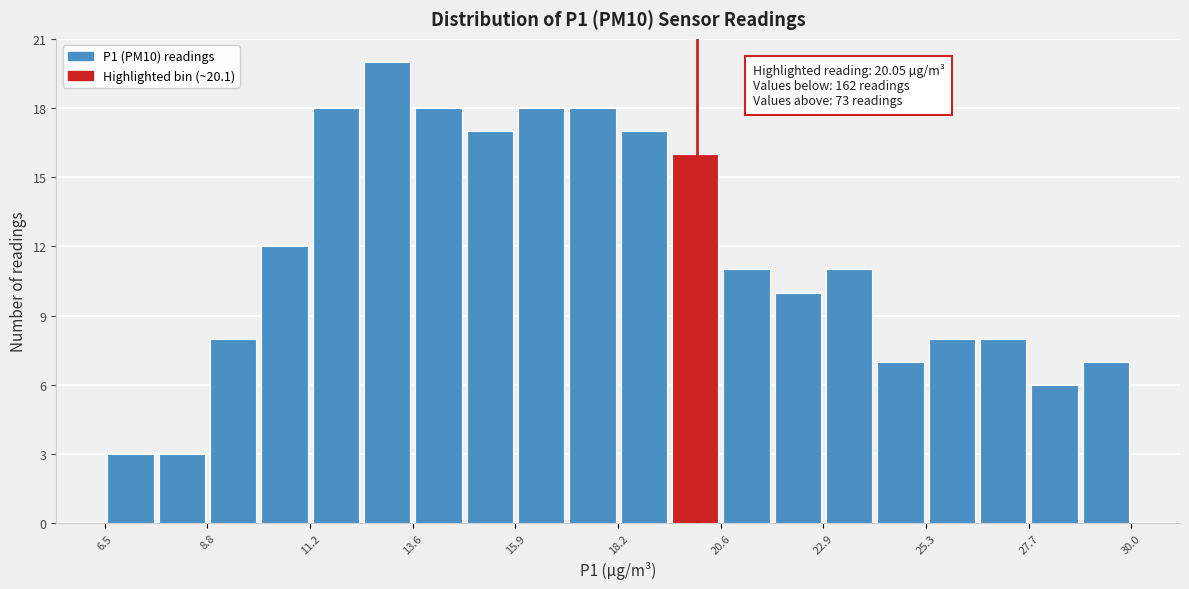

Around what value on the x-axis is the tallest bar? Give the approximate position of its centre, as read against the axis.

13.0